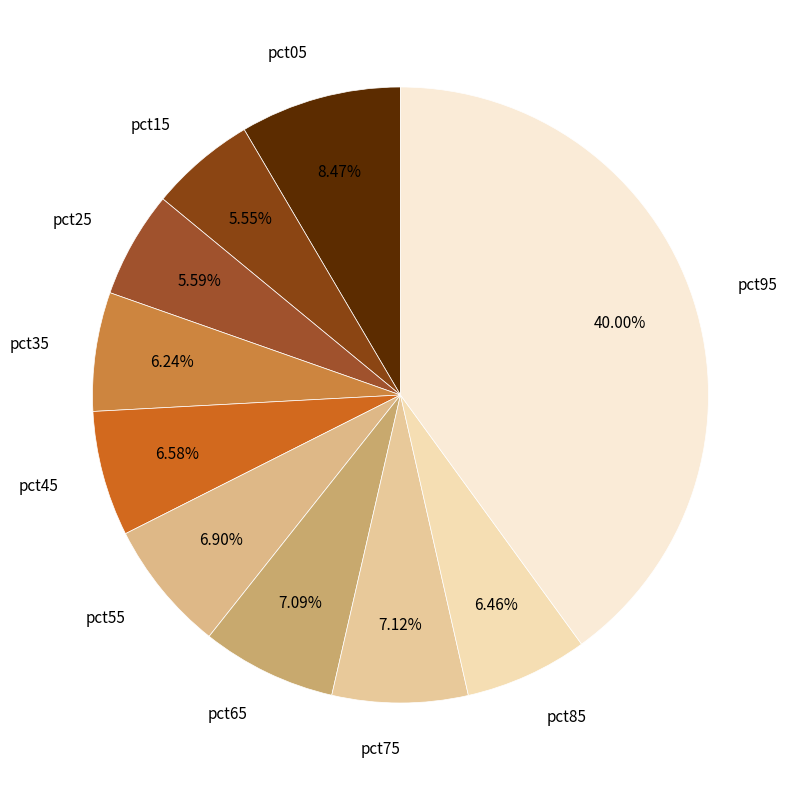

What percentage is the pct25 slice, to the nearest percent?

6%